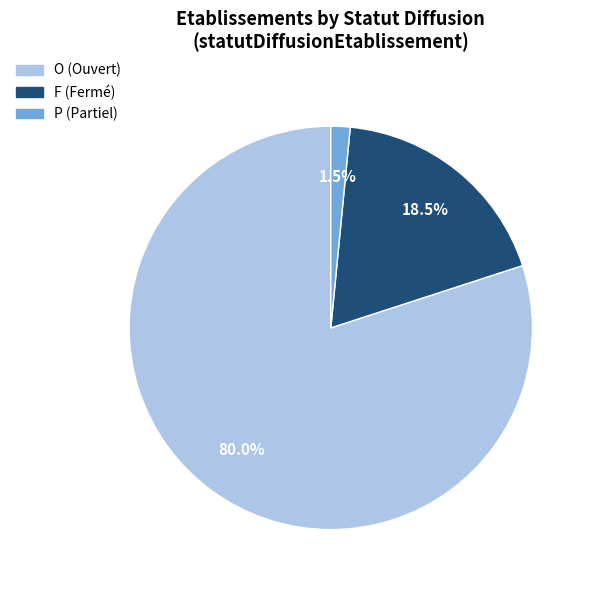

Is there any slice that represents more than half of the pie?

Yes